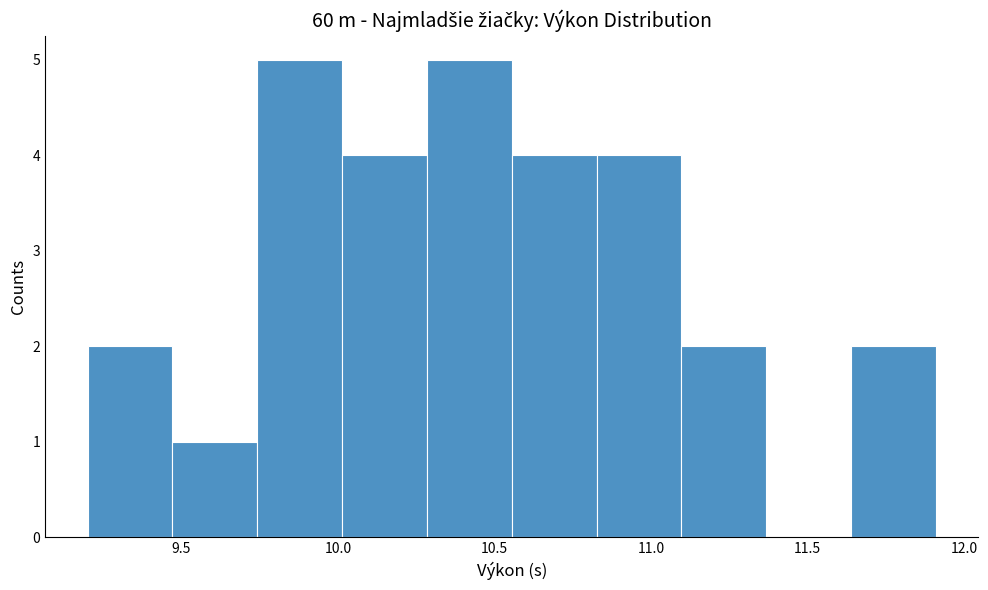

Reading left to right, transcribe this chart: for each bar, give the range it covers on the x-axis and its height. Neither the bar edges nor the heights are printed on the chart, so give them approximately, as read against the axes.

9.20 to 9.45: 2
9.45 to 9.75: 1
9.75 to 10.00: 5
10.00 to 10.30: 4
10.30 to 10.55: 5
10.55 to 10.85: 4
10.85 to 11.10: 4
11.10 to 11.35: 2
11.35 to 11.65: 0
11.65 to 11.90: 2